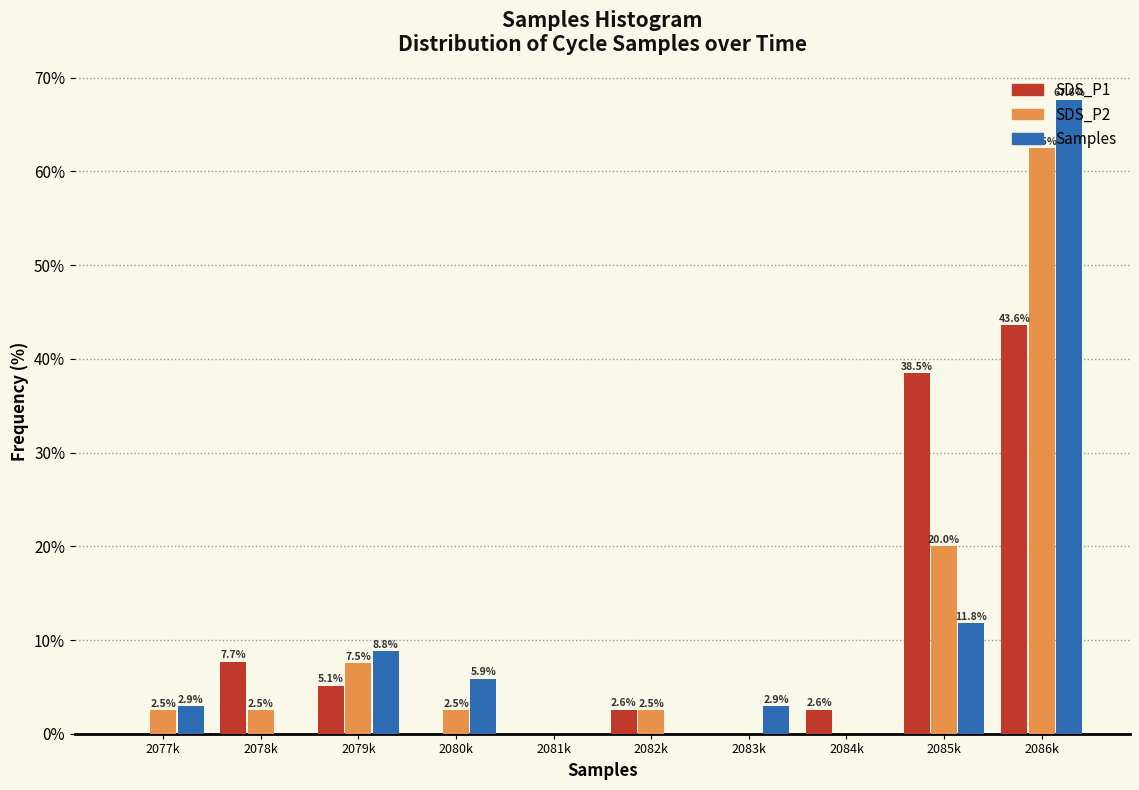

Which label corresponds to the largest value in the chart?

2086k